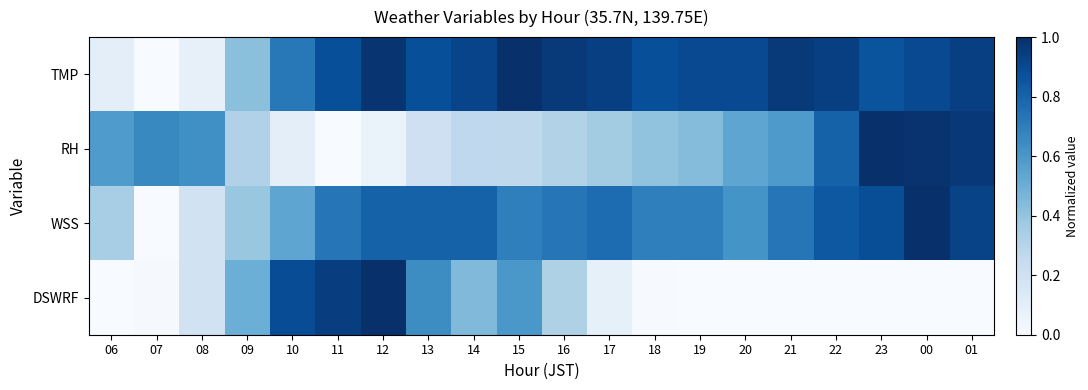

Reading right to left, list all the values displayed in this chart.

TMP: 01=0.9	00=0.9	23=0.9	22=0.9	21=1.0	20=0.9	19=0.9	18=0.9	17=0.9	16=1.0	15=1.0	14=0.9	13=0.9	12=1.0	11=0.9	10=0.7	09=0.4	08=0.1	07=0.0	06=0.1
RH: 01=1.0	00=1.0	23=1.0	22=0.8	21=0.6	20=0.5	19=0.4	18=0.4	17=0.4	16=0.3	15=0.3	14=0.3	13=0.2	12=0.1	11=0.0	10=0.1	09=0.3	08=0.6	07=0.7	06=0.6
WSS: 01=0.9	00=1.0	23=0.9	22=0.8	21=0.7	20=0.6	19=0.7	18=0.7	17=0.8	16=0.7	15=0.7	14=0.8	13=0.8	12=0.8	11=0.7	10=0.5	09=0.4	08=0.2	07=0.0	06=0.3
DSWRF: 01=0.0	00=0.0	23=0.0	22=0.0	21=0.0	20=0.0	19=0.0	18=0.0	17=0.1	16=0.3	15=0.6	14=0.4	13=0.6	12=1.0	11=0.9	10=0.9	09=0.5	08=0.2	07=0.0	06=0.0